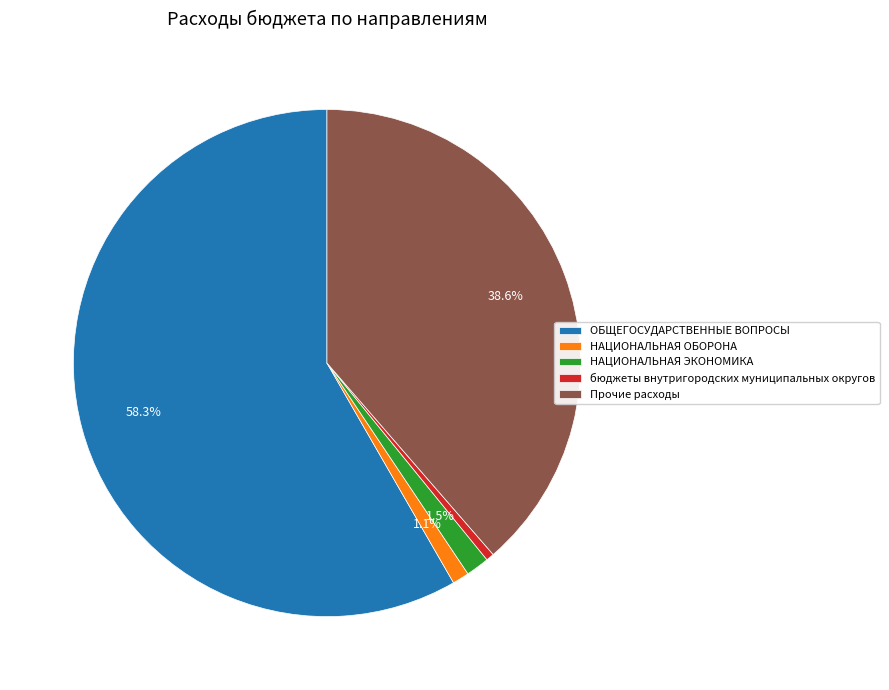

What percentage do Прочие расходы and НАЦИОНАЛЬНАЯ ЭКОНОМИКА together represent?

40.1%